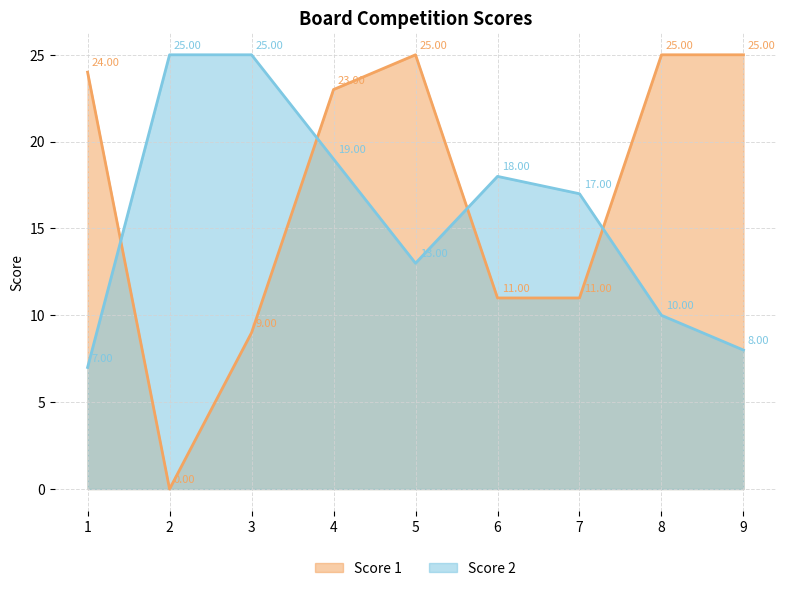

How many values in Score 1 are above zero?

8